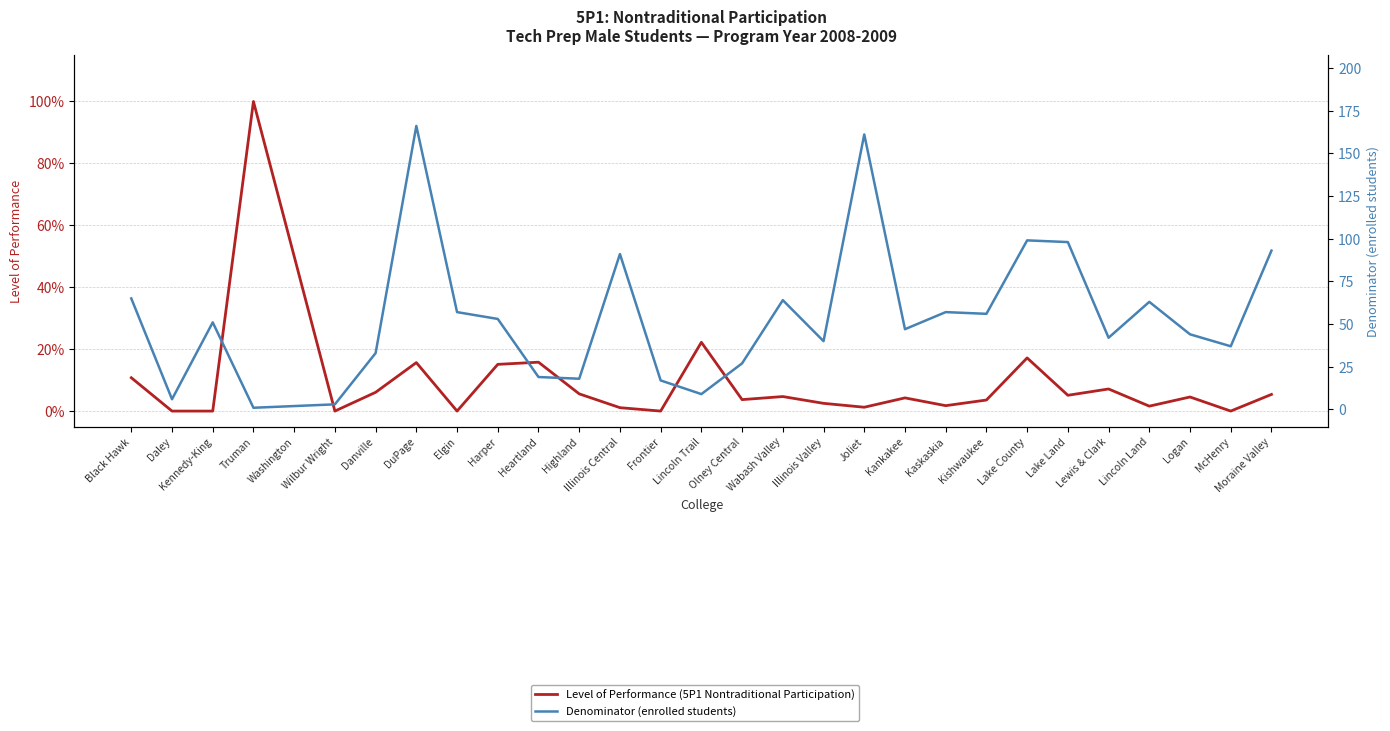

Reading left to right, transcribe all the data shown in this chart.

Level of Performance (5P1 Nontraditional Participation): 0.1	0.0	0.0	1.0	0.5	0.0	0.1	0.2	0.0	0.2	0.2	0.1	0.0	0.0	0.2	0.0	0.0	0.0	0.0	0.0	0.0	0.0	0.2	0.1	0.1	0.0	0.0	0.0	0.1
Denominator (enrolled students): 65.0	6.0	51.0	1.0	2.0	3.0	33.0	166.0	57.0	53.0	19.0	18.0	91.0	17.0	9.0	27.0	64.0	40.0	161.0	47.0	57.0	56.0	99.0	98.0	42.0	63.0	44.0	37.0	93.0